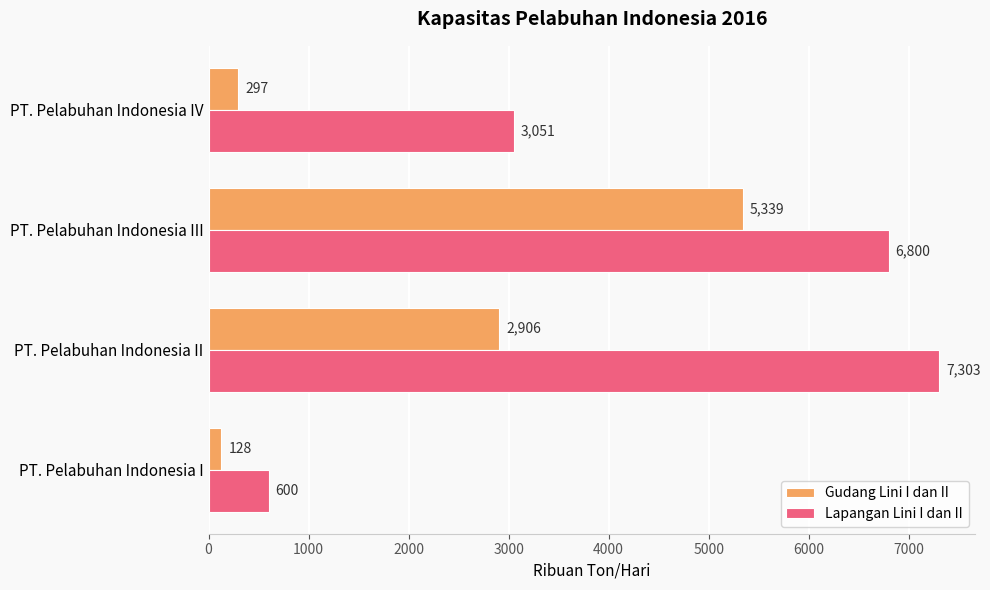

Is it true that Lapangan Lini I dan II equals 329 at PT. Pelabuhan Indonesia I?

False